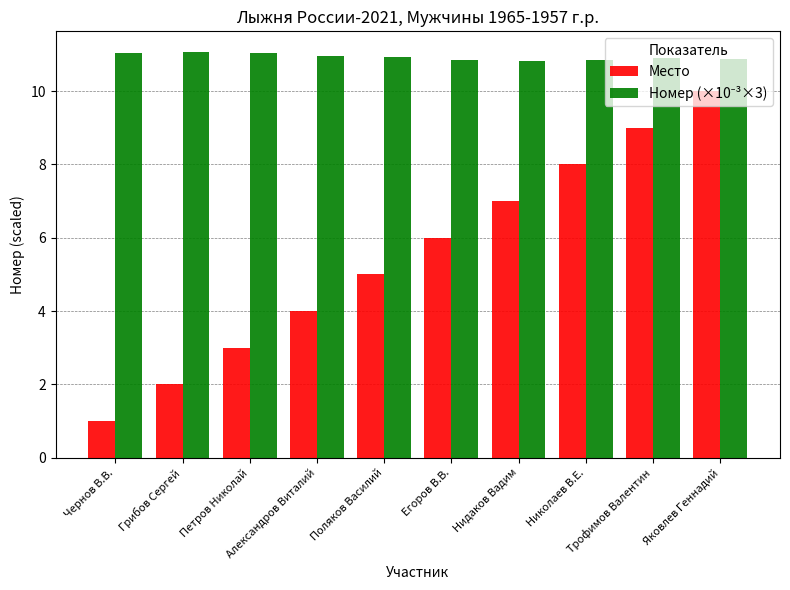

What is the average value of the Место series?

5.5